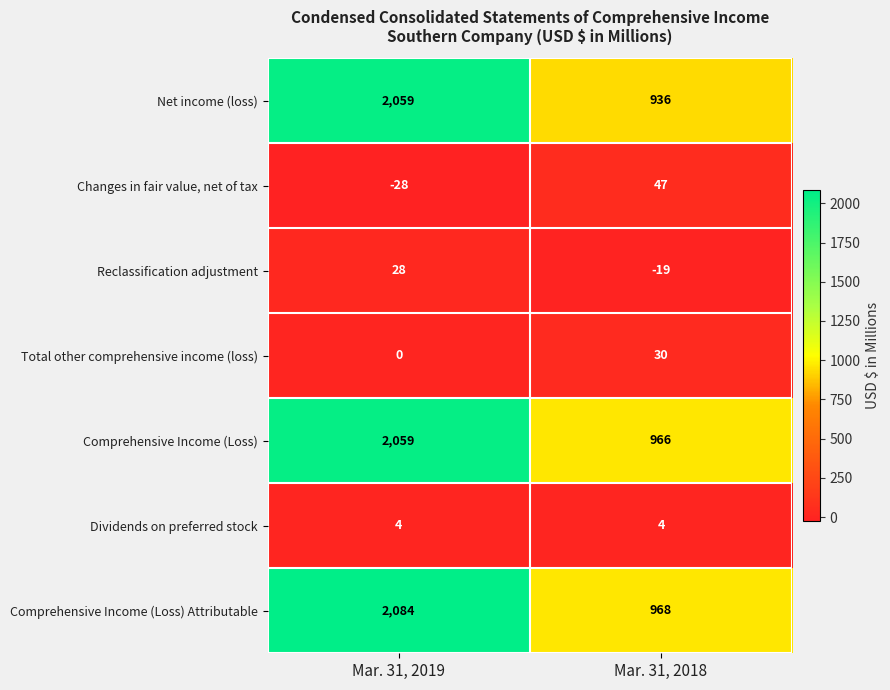

Which series changed the most between Mar. 31, 2019 and Mar. 31, 2018?

Net income (loss)